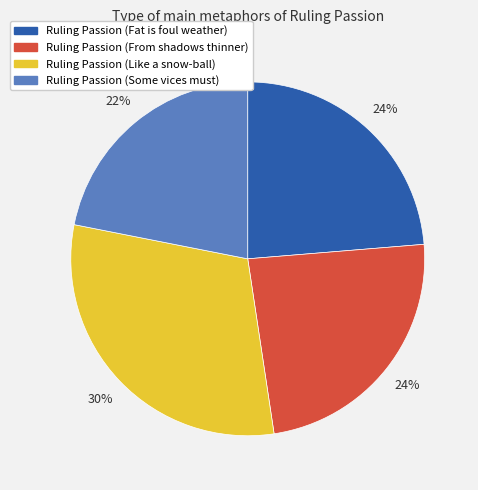

Between Ruling Passion (Like a snow-ball) and Ruling Passion (Some vices must), which is larger?

Ruling Passion (Like a snow-ball)